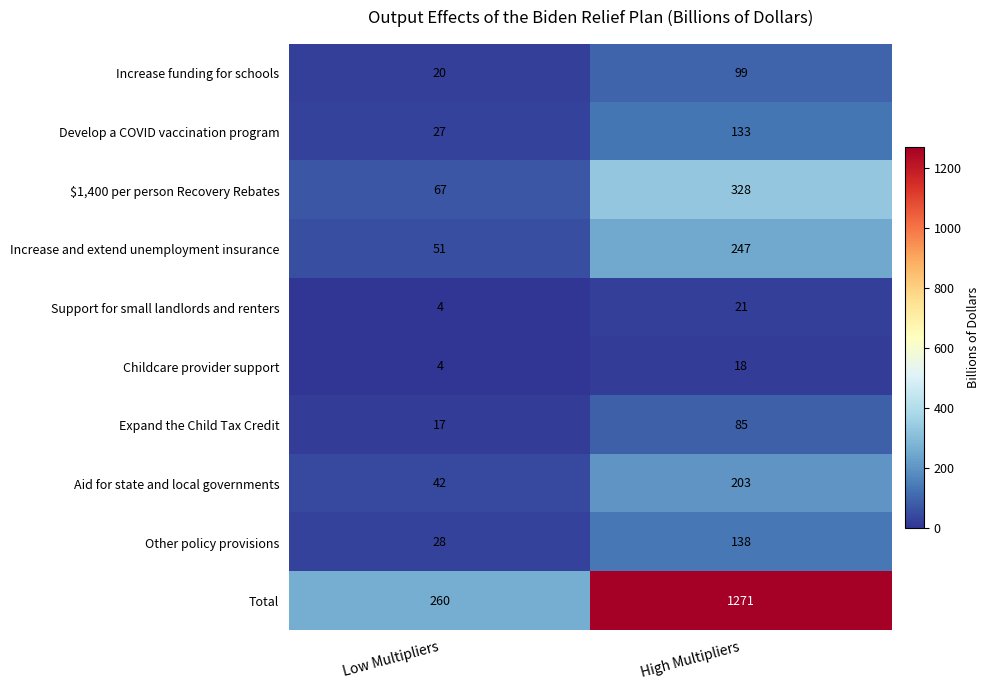

Which series has the largest range (max minus min)?

Total